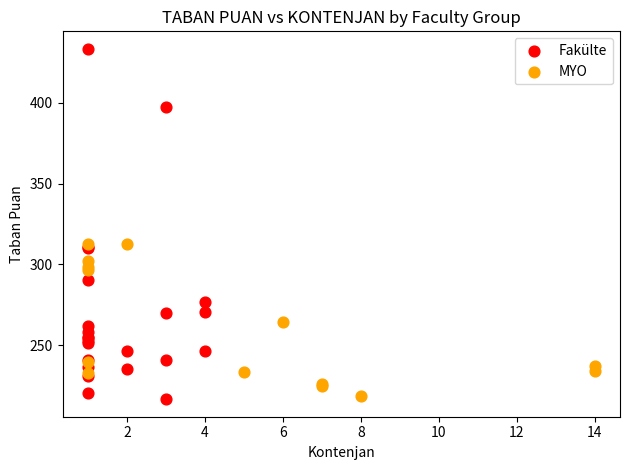

Which series contains the highest Y value?

Fakülte